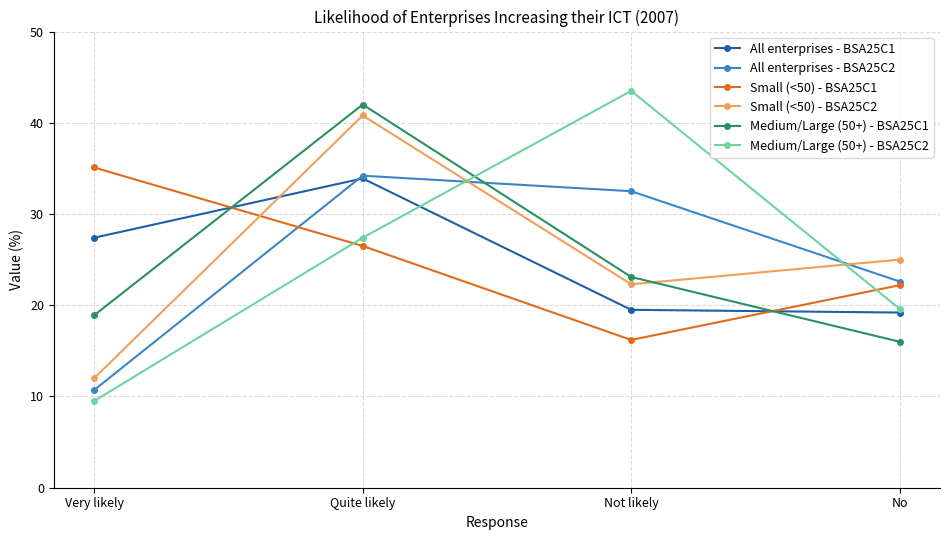

The Medium/Large (50+) - BSA25C2 series shows 2.9 at Very likely. True or false?

False